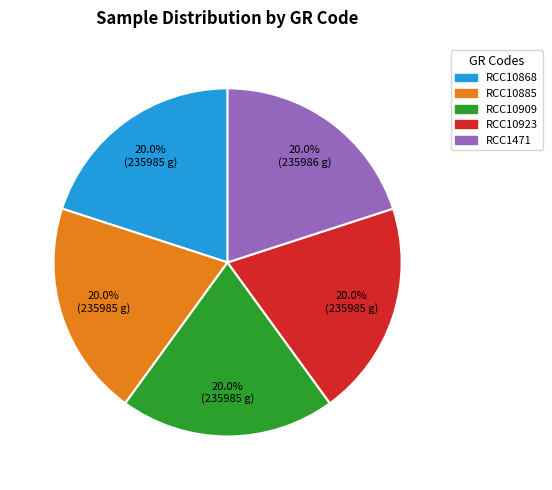

Is RCC10868 the majority of the pie?

No